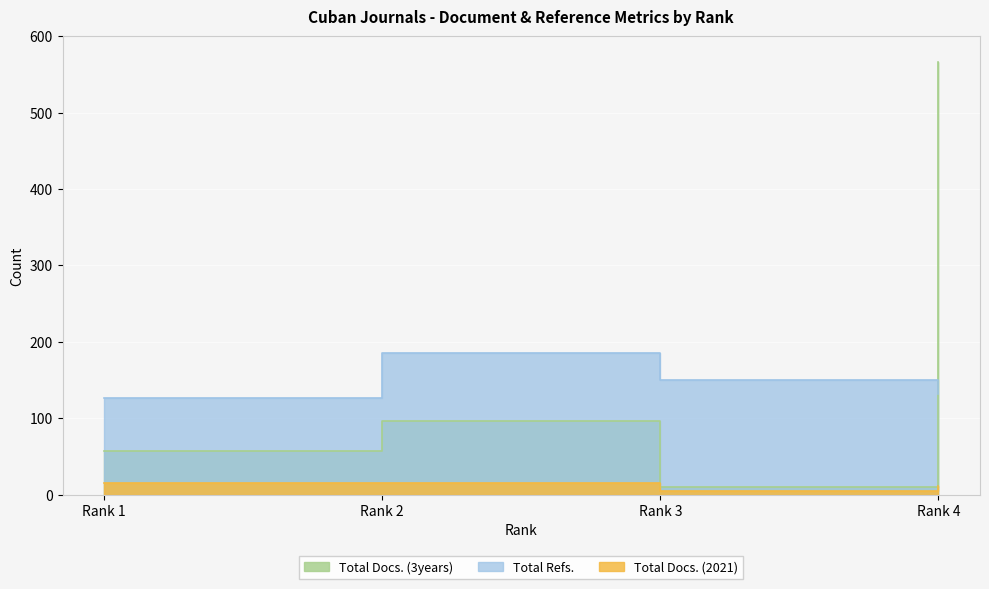

How many values in the Total Refs. series are below 150?

2